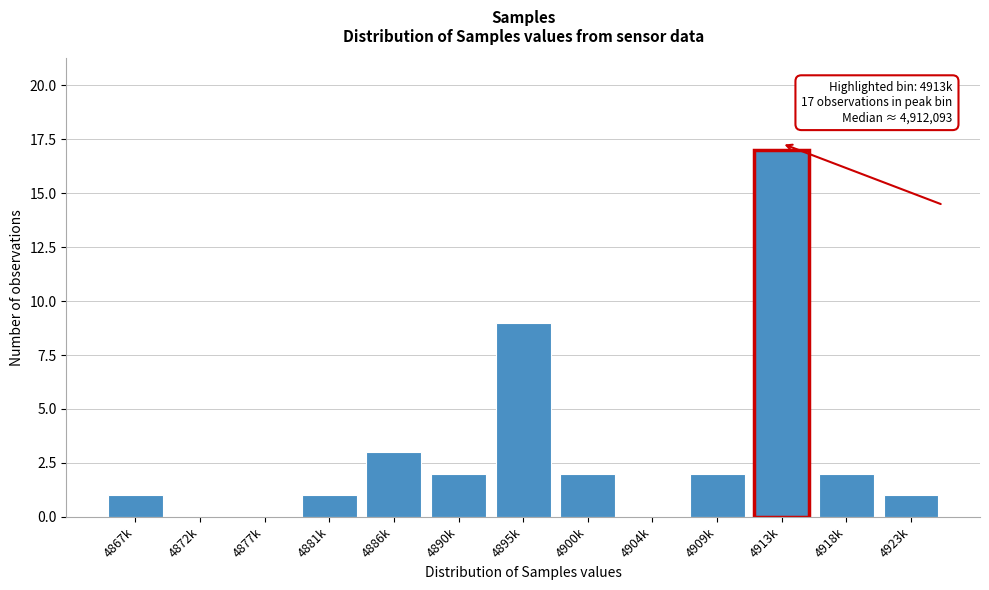

Reading left to right, transcribe all the data shown in this chart.

4867k=1	4872k=0	4877k=0	4881k=1	4886k=3	4890k=2	4895k=9	4900k=2	4904k=0	4909k=2	4913k=17	4918k=2	4923k=1